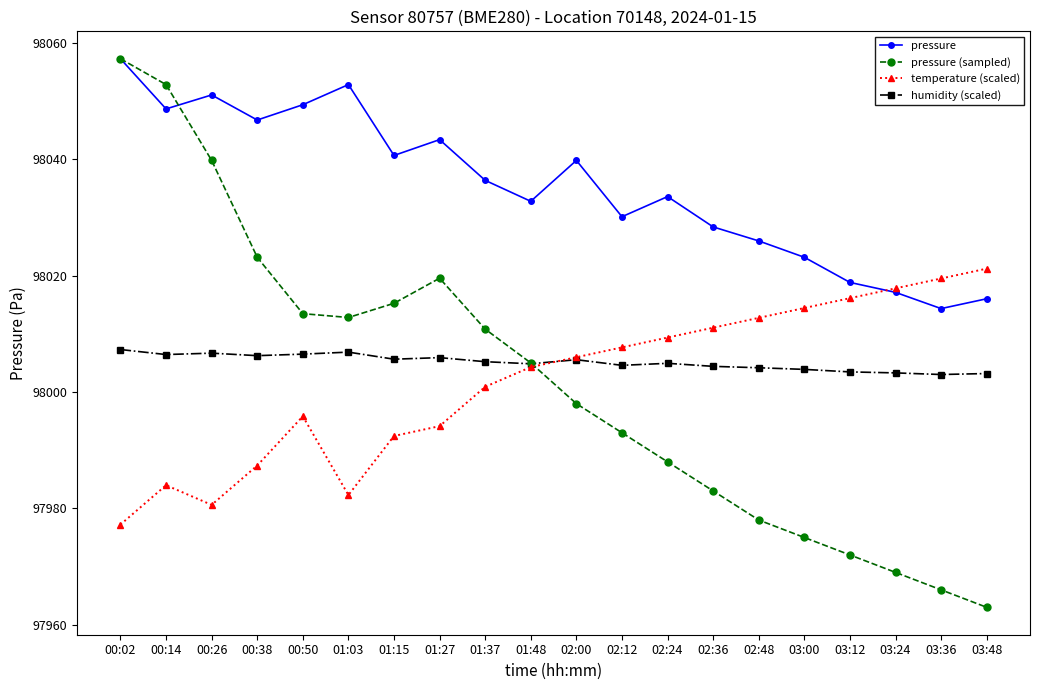

What is the difference between the highest and lowest values at 00:38?

59.4